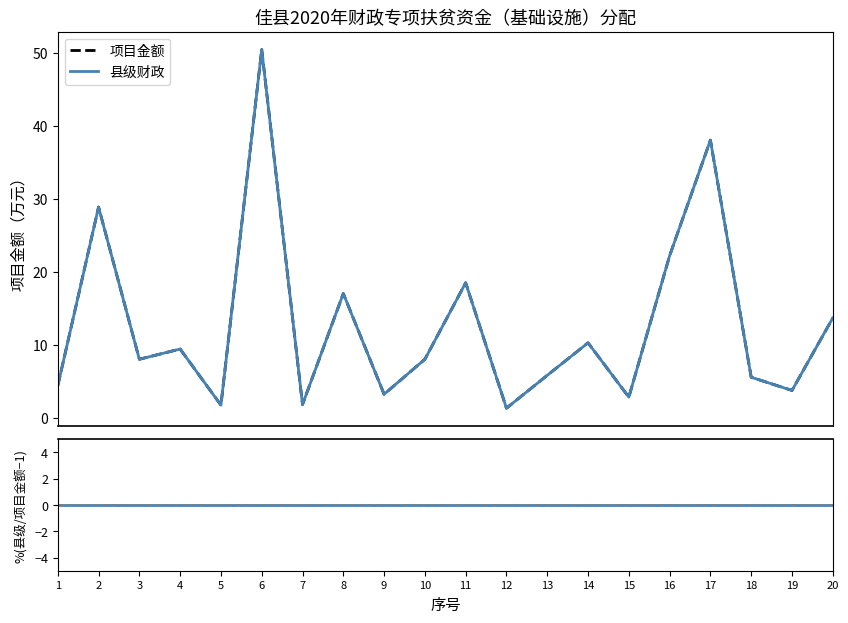

True or false: 县级财政 and 项目金额 intersect in this chart.

False